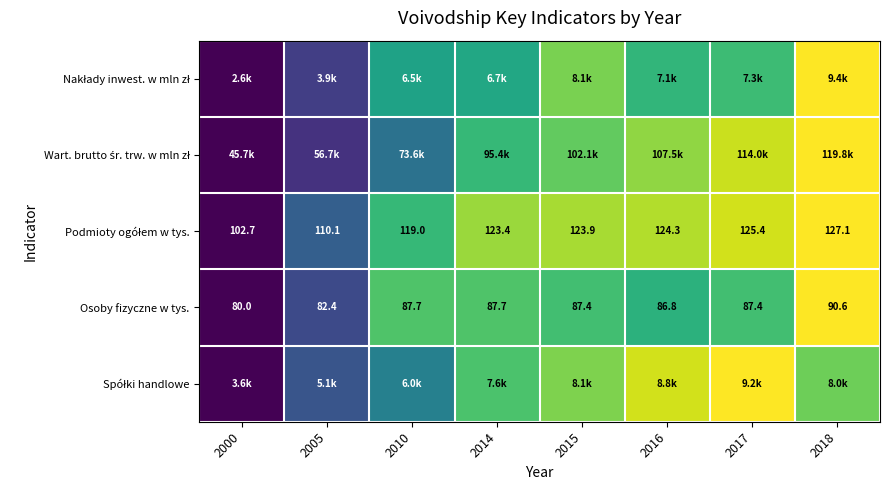

How many data points does each series have?

8